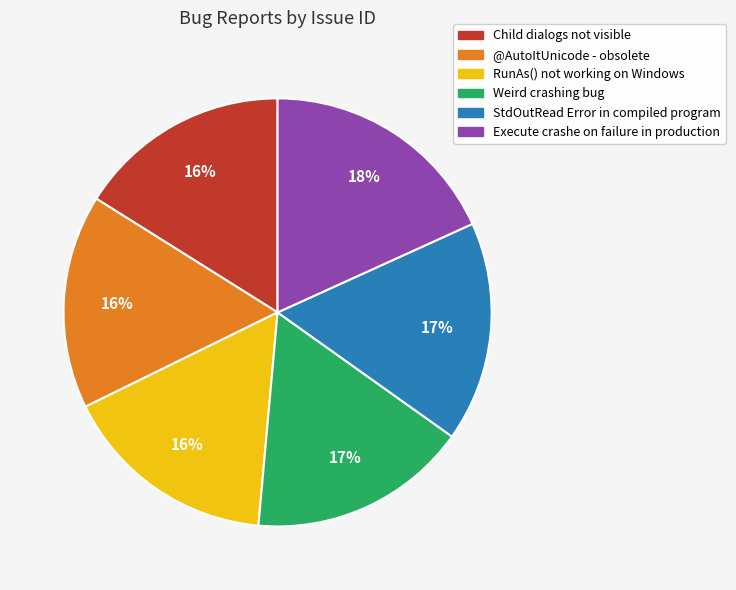

Which category has the biggest portion of the pie?

Execute crashe on failure in production